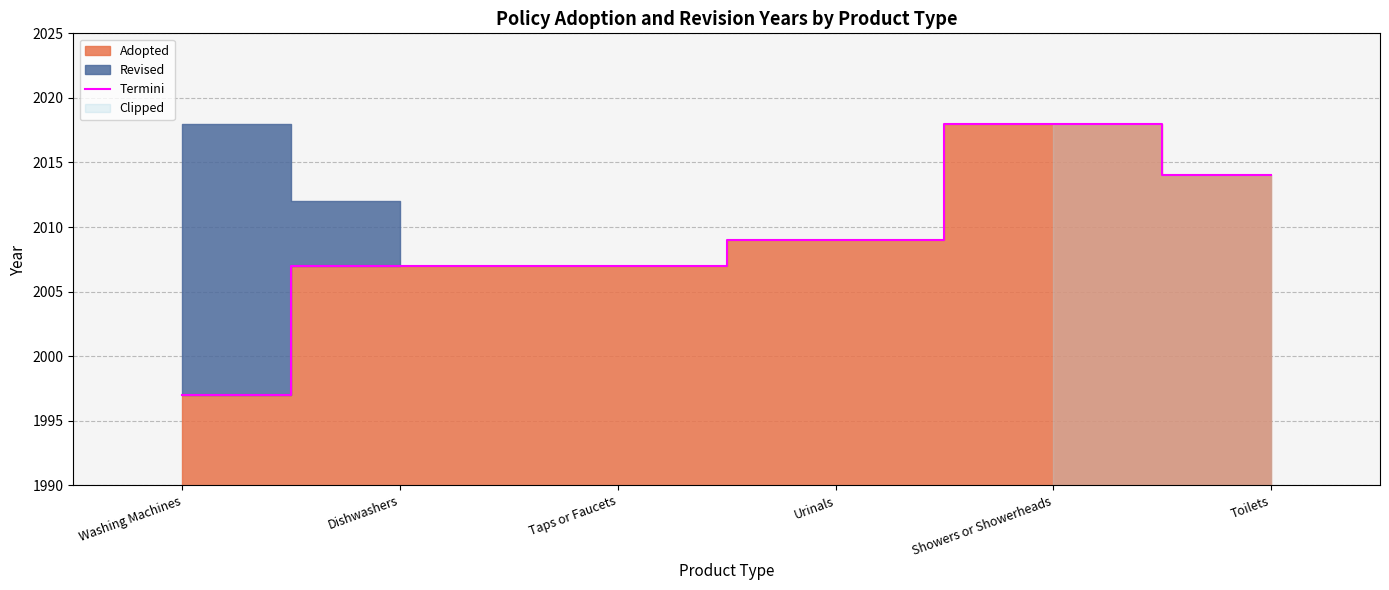

What is the lowest value of the Termini series?

1997